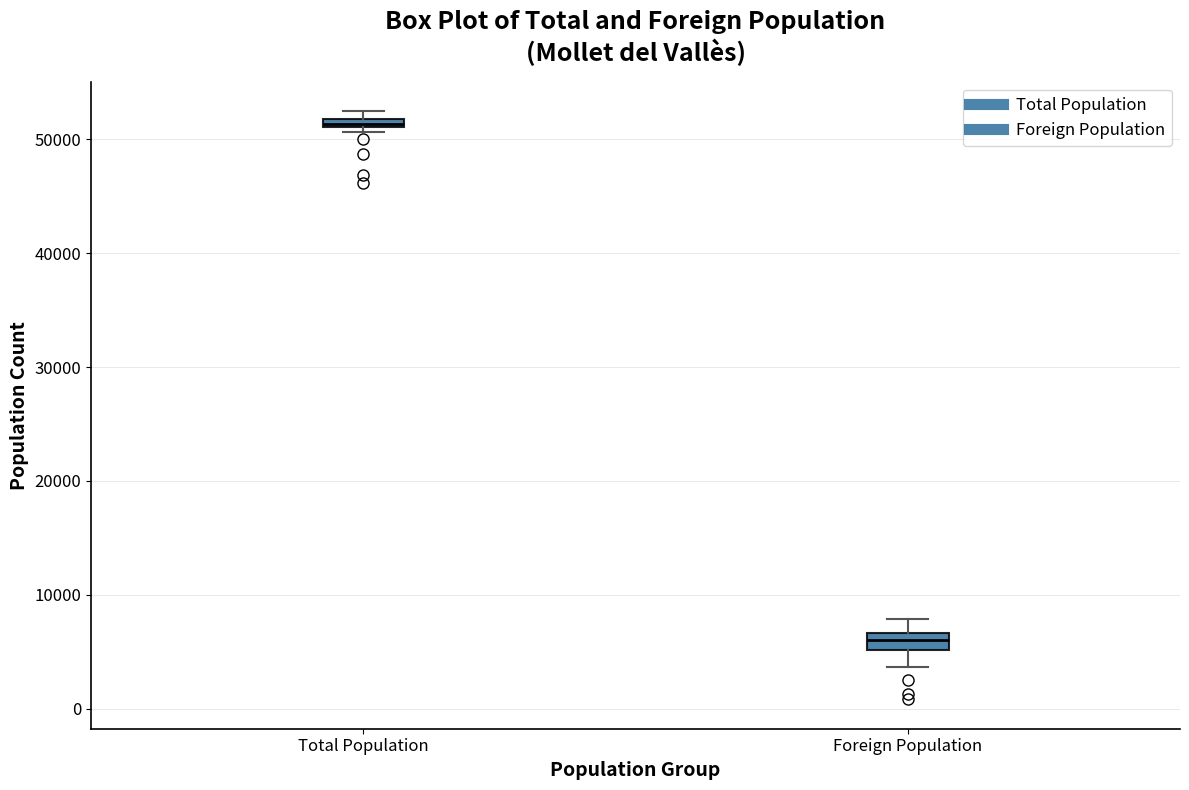

Where does the lower whisker of the box for Foreign Population end on the y-axis? The values are not printed on the chart, so give them approximately, as read against the axis.

4000